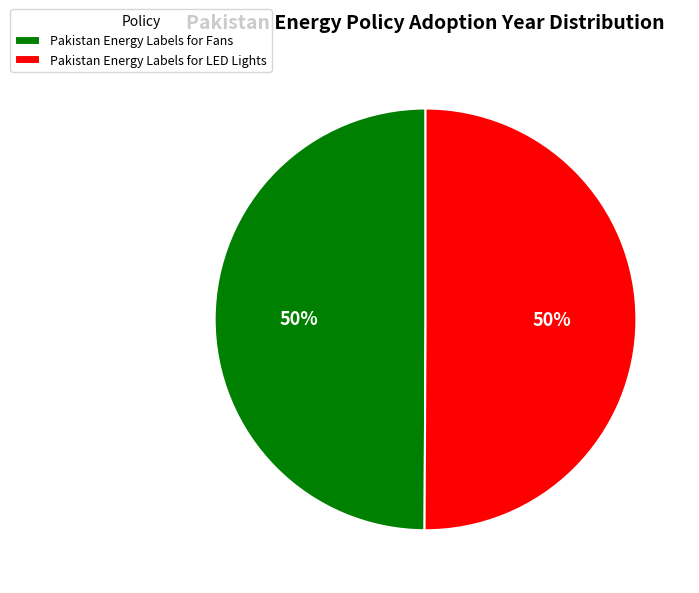

Is the sum of Pakistan Energy Labels for LED Lights and Pakistan Energy Labels for Fans greater than half?

Yes